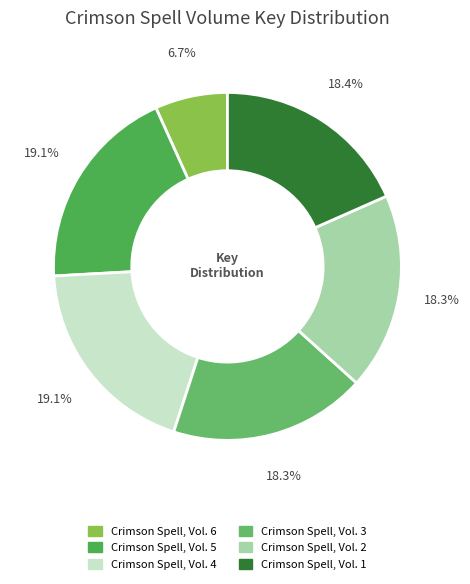

What portion of the pie excludes Crimson Spell, Vol. 1?

81.6%